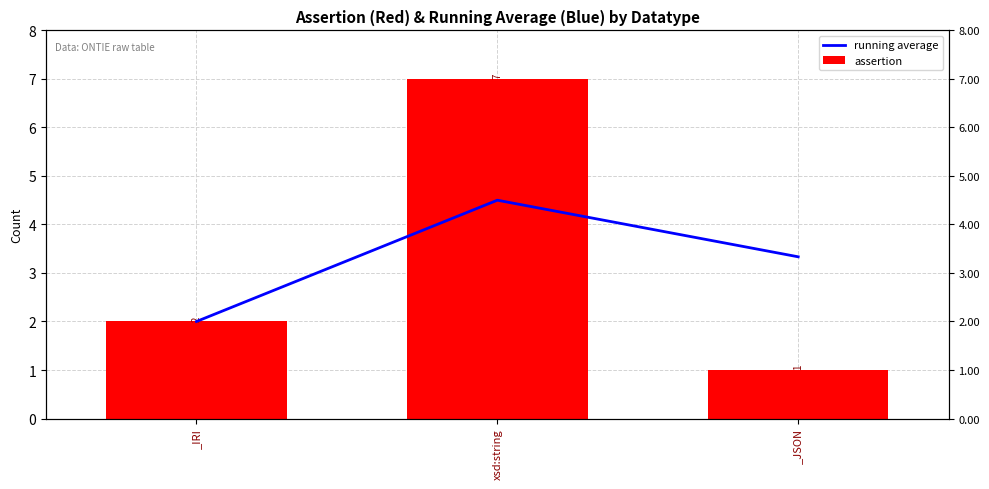

What is the label of the 3rd bar from the left?

_JSON